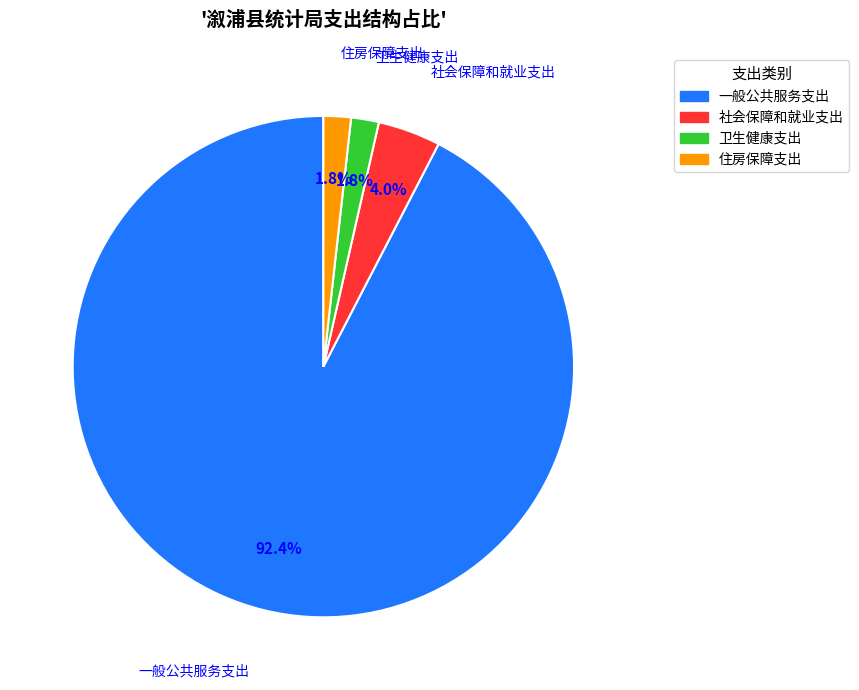

What is the majority slice?

一般公共服务支出